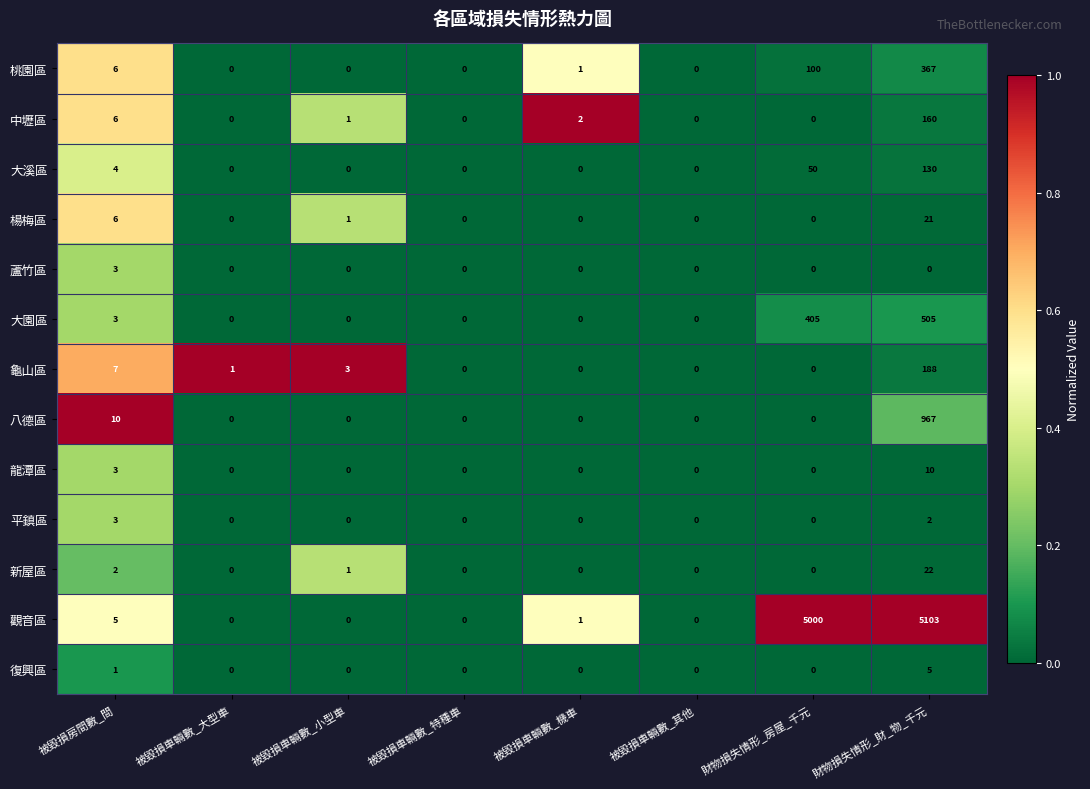

The value of 八德區 at 財物損失情形_房屋_千元 is -322. True or false?

False